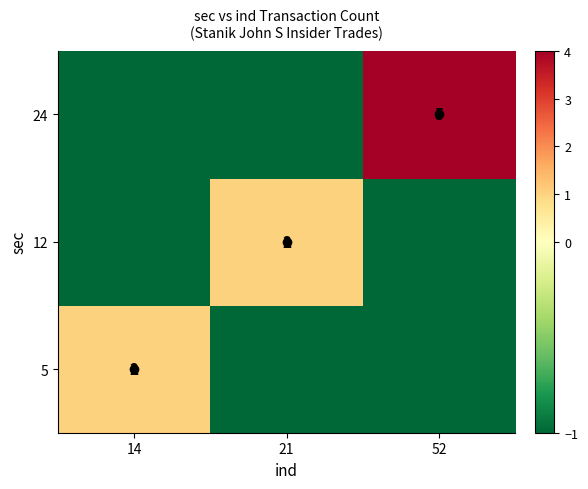

What is the minimum value shown in the chart?

-1